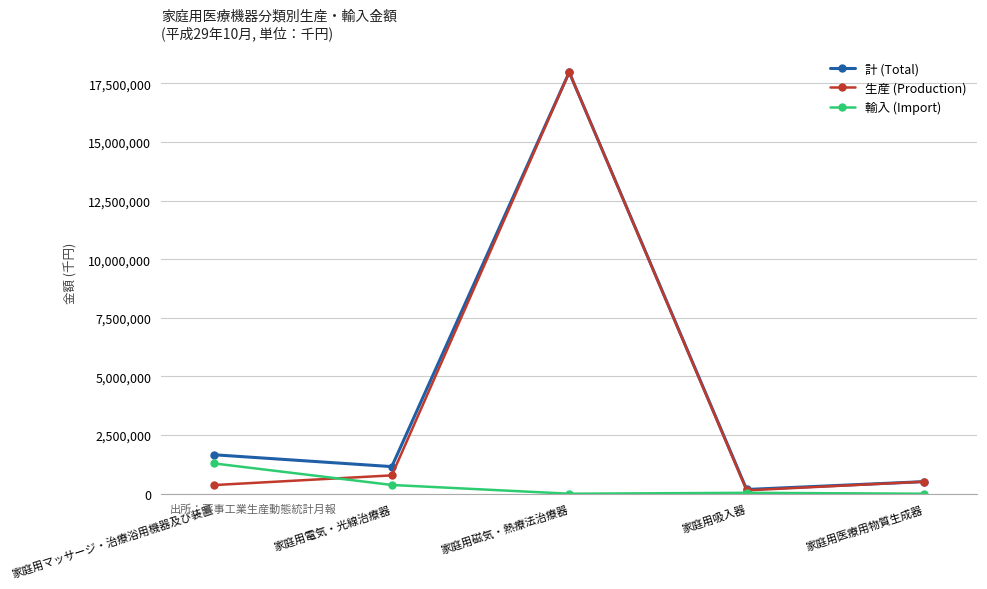

After their last crossing, which series has the higher values: 生産 (Production) or 輸入 (Import)?

生産 (Production)